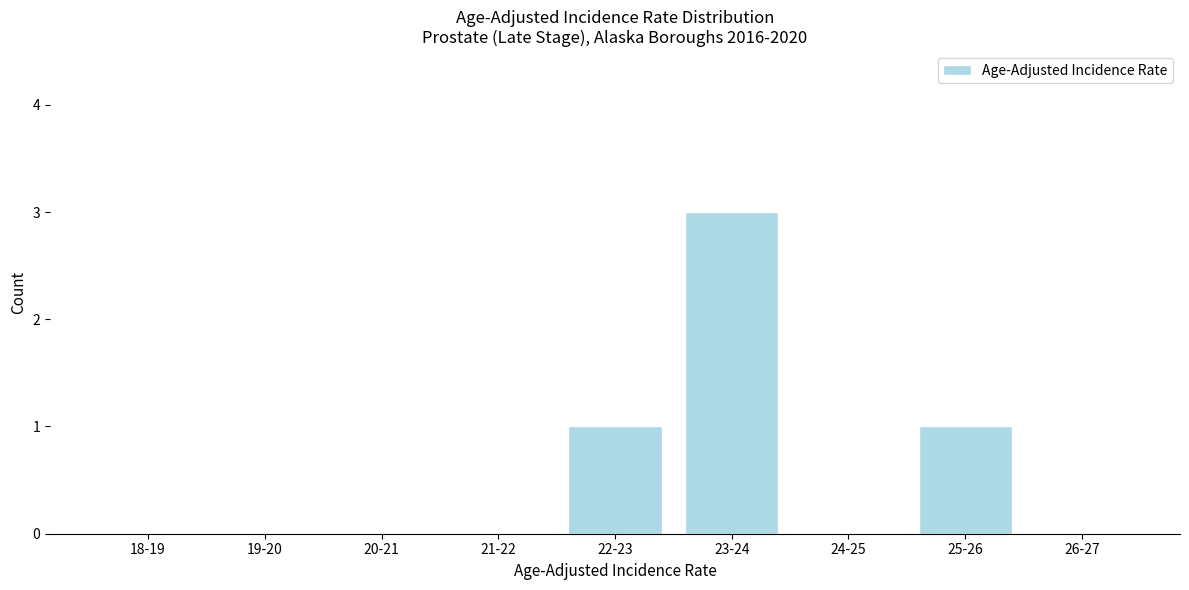

Reading right to left, what are all the values shown in this chart?

26-27=0	25-26=1	24-25=0	23-24=3	22-23=1	21-22=0	20-21=0	19-20=0	18-19=0